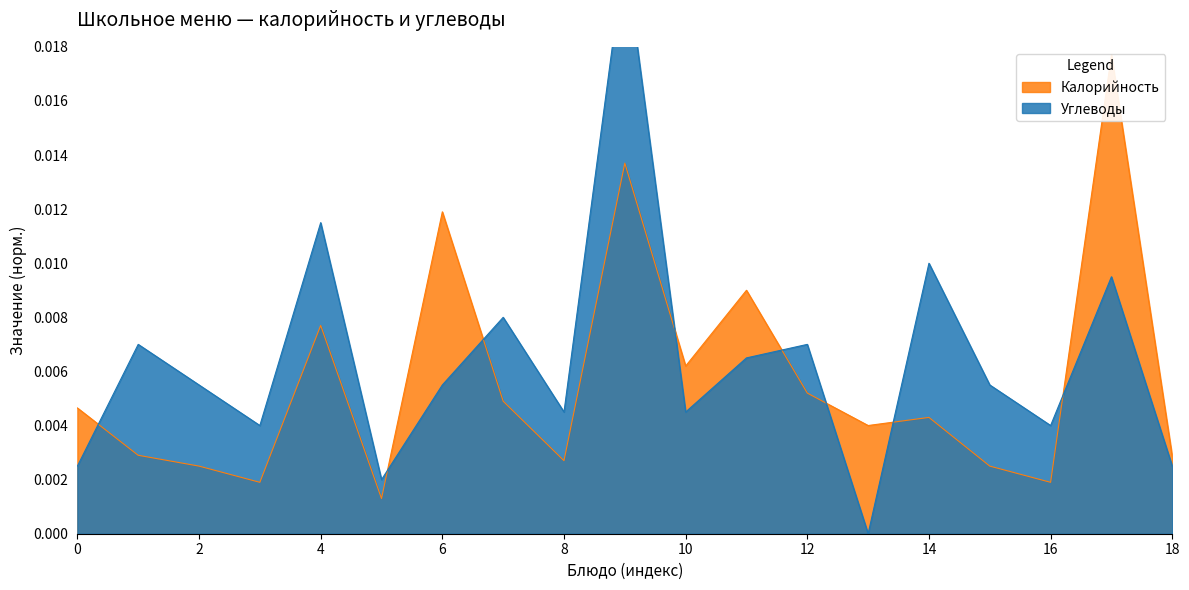

What is the sum of all Калорийность values?

0.1